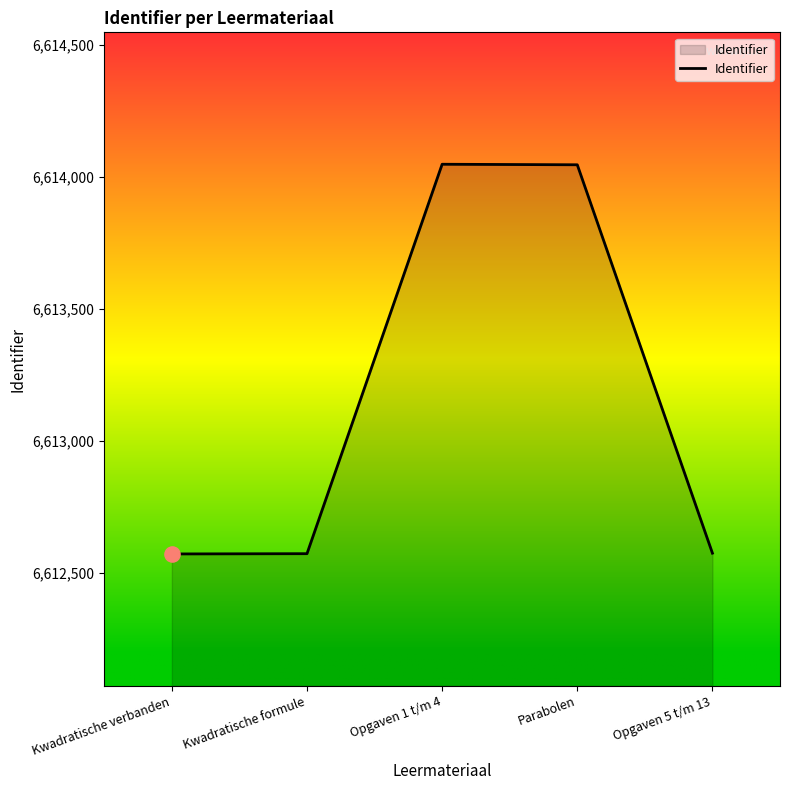

What is the change in value from Kwadratische verbanden to Opgaven 5 t/m 13?

+3